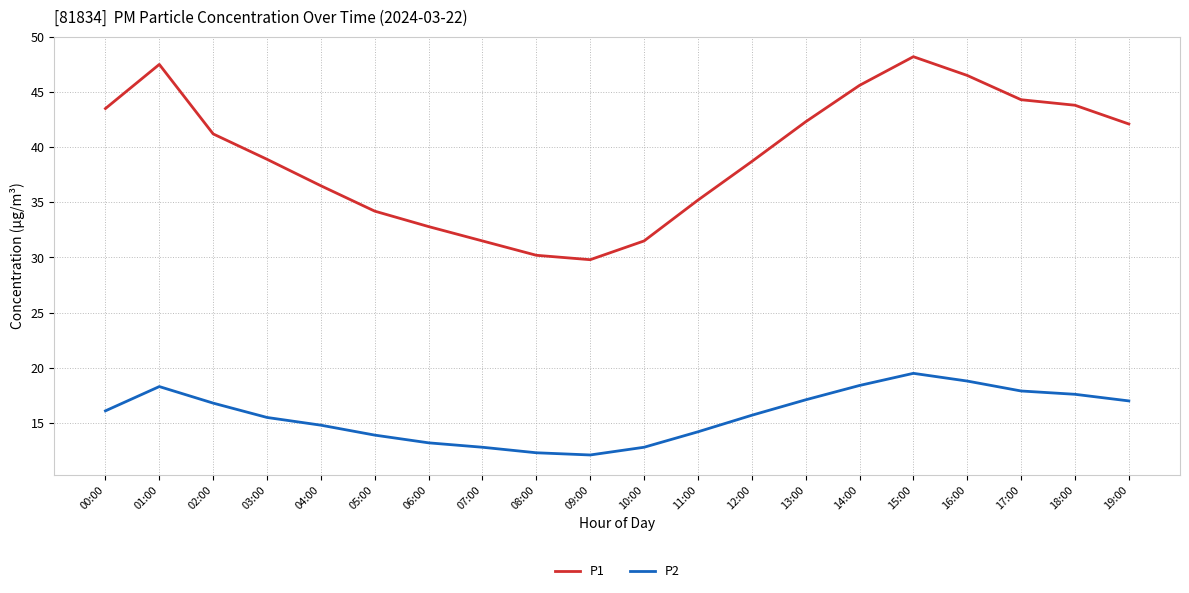

What is the total value across all series at 15:00?

67.7